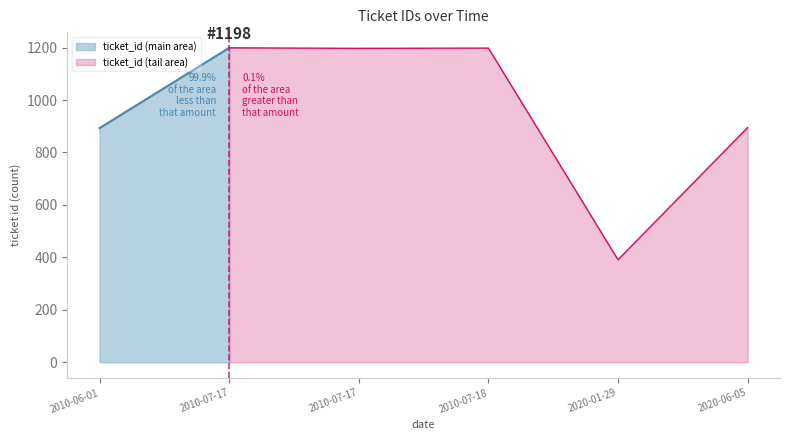

Which category has the highest value across all series?

2010-07-17